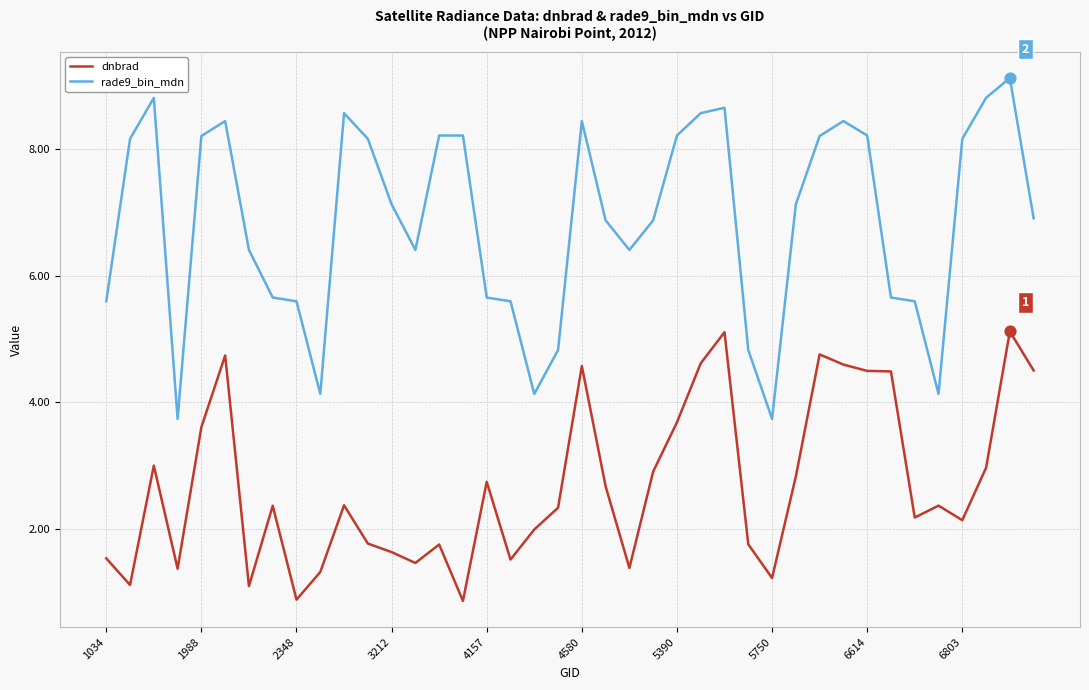

Which series has the largest total across all categories?

rade9_bin_mdn